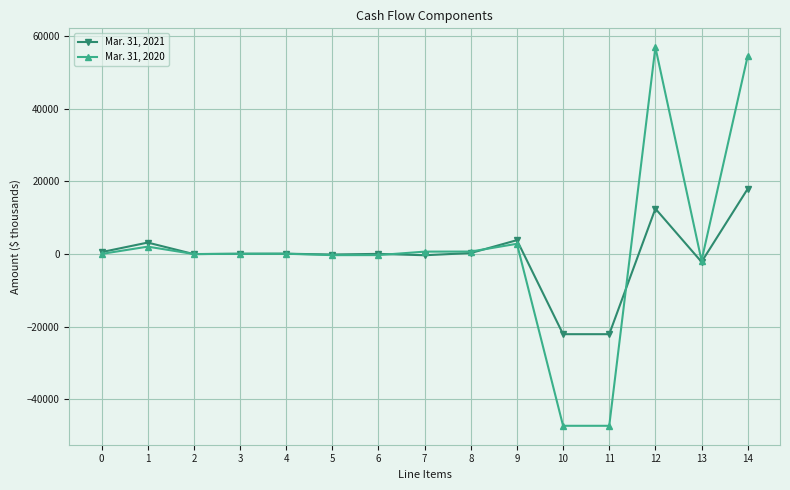

Which series has the largest range (max minus min)?

Mar. 31, 2020